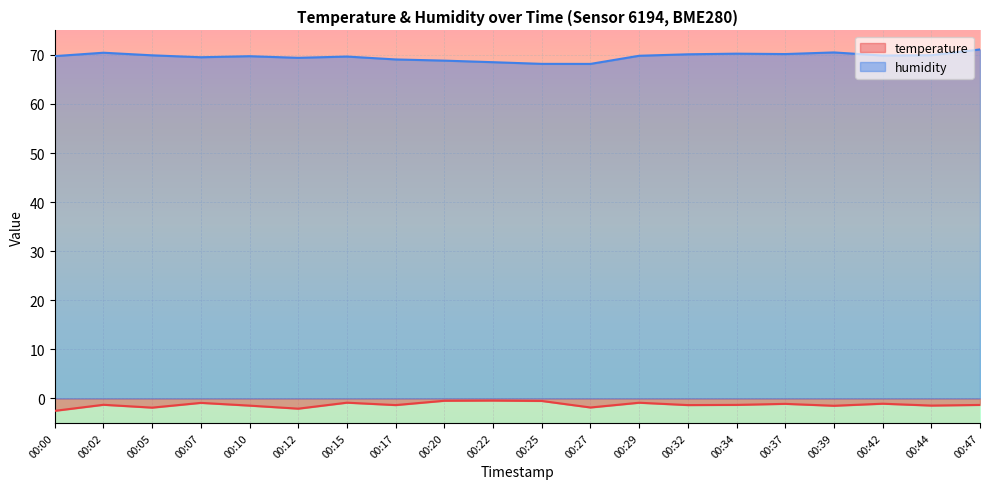

Between 00:42 and 00:34, which is larger?

00:42